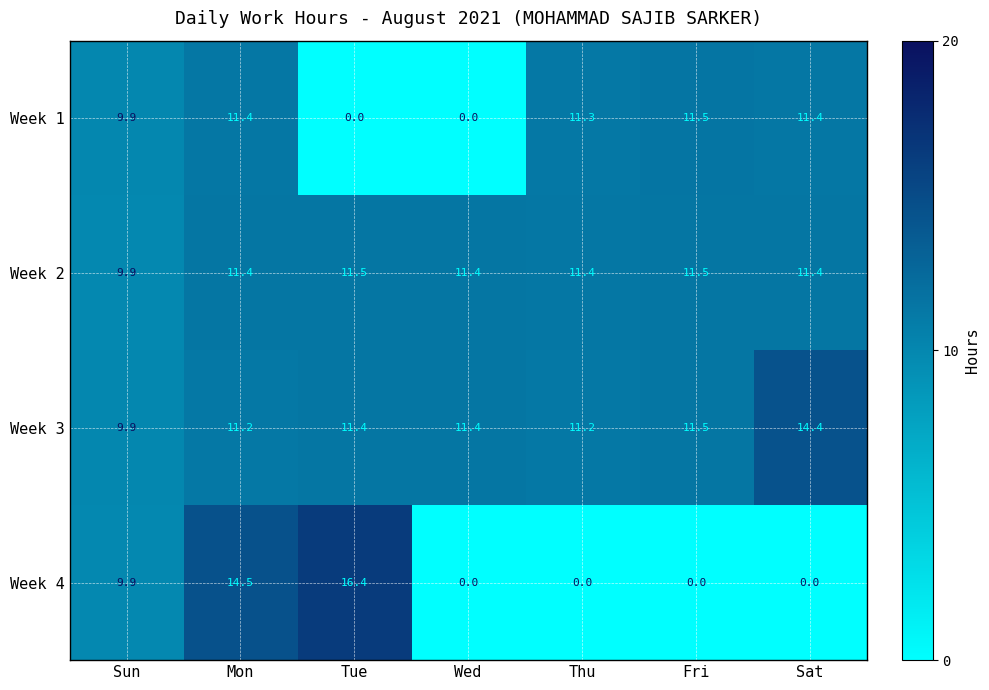

The value of Week 3 at Wed is 11.4. True or false?

True